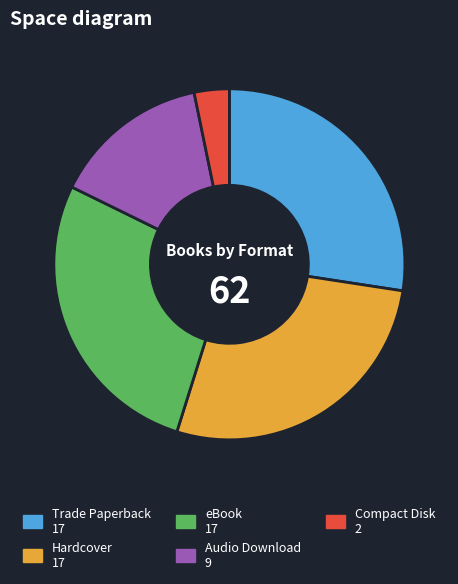

Which category has the smallest portion of the pie?

Compact Disk